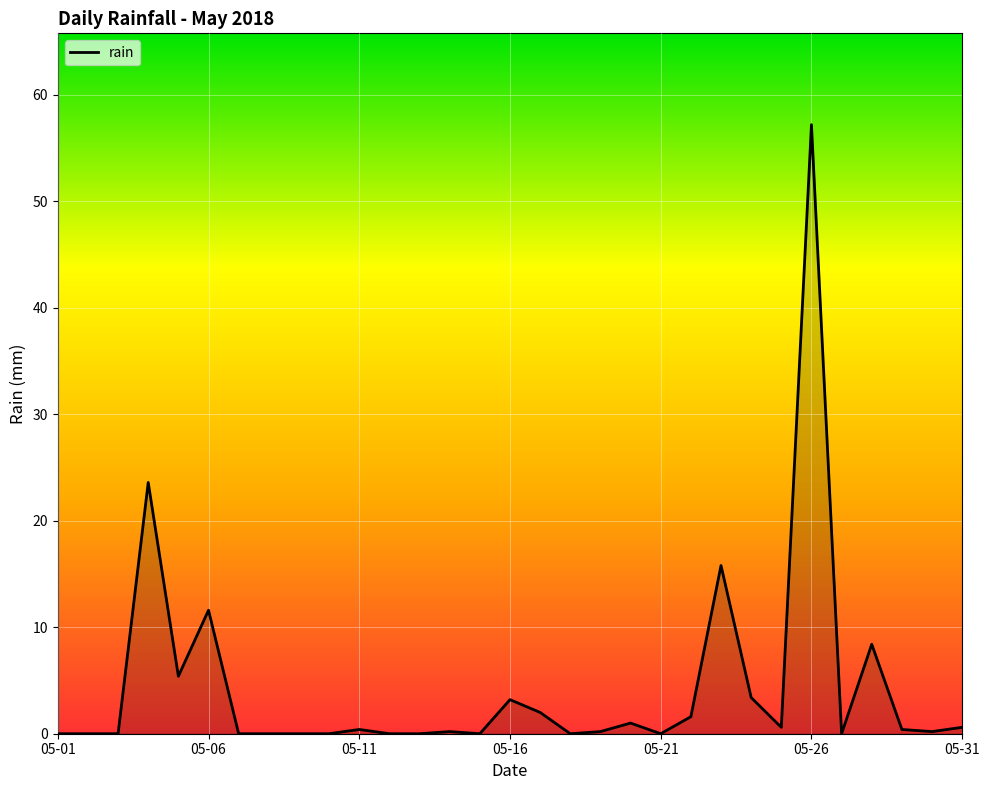

What is the maximum value shown in the chart?

57.2